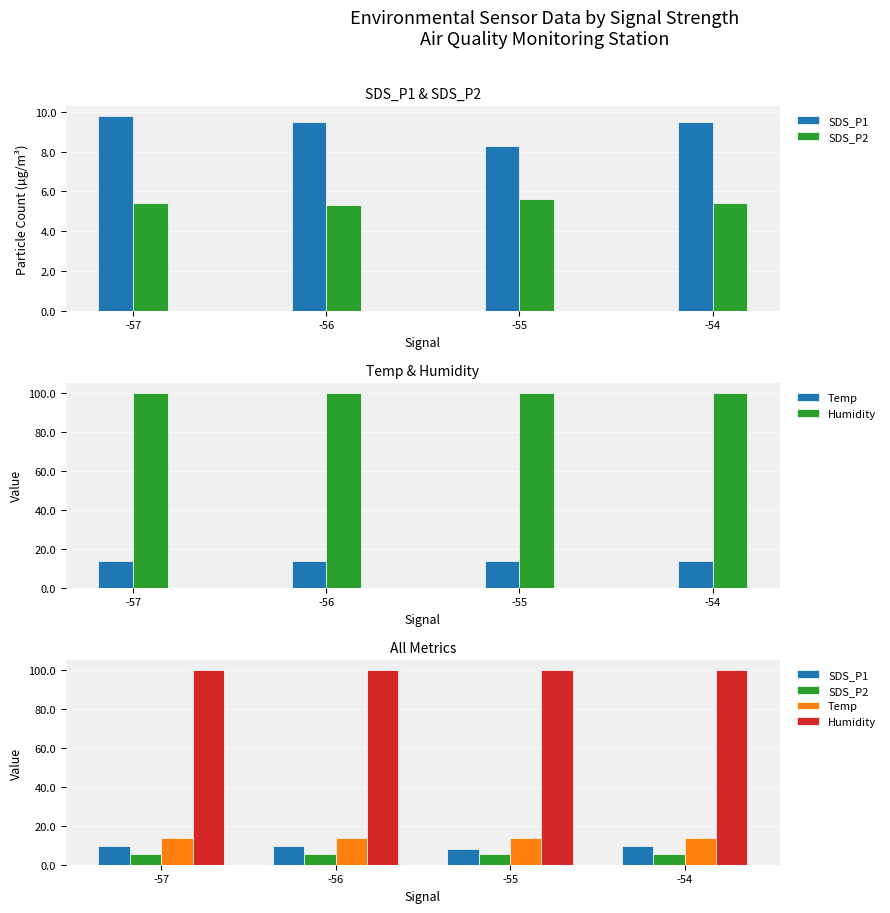

What is the value of the SDS_P2 bar at the 3rd from the left?

5.6